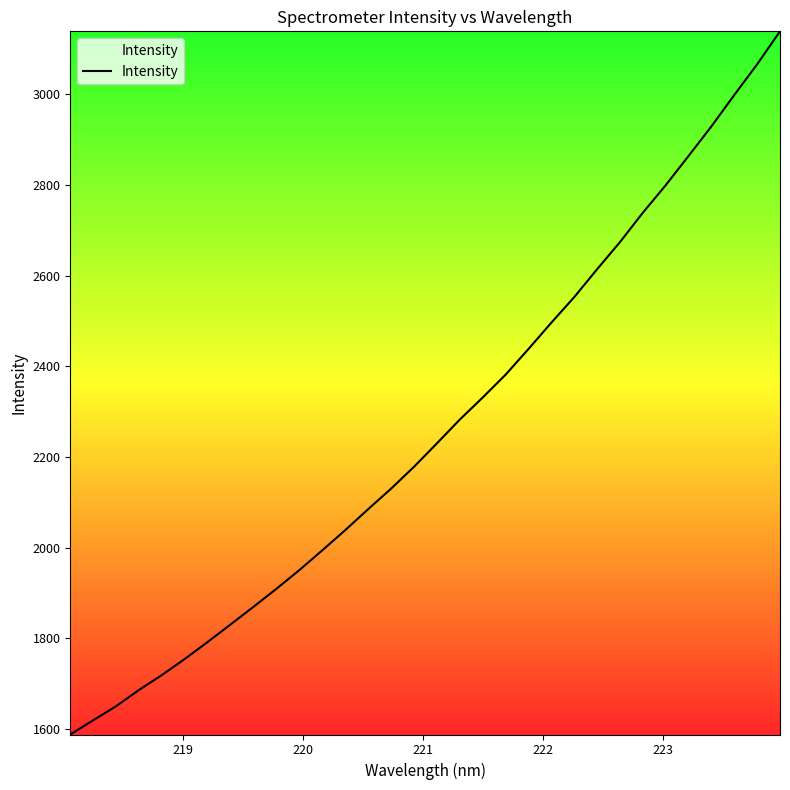

What is the difference between the maximum and minimum values?

1550.7